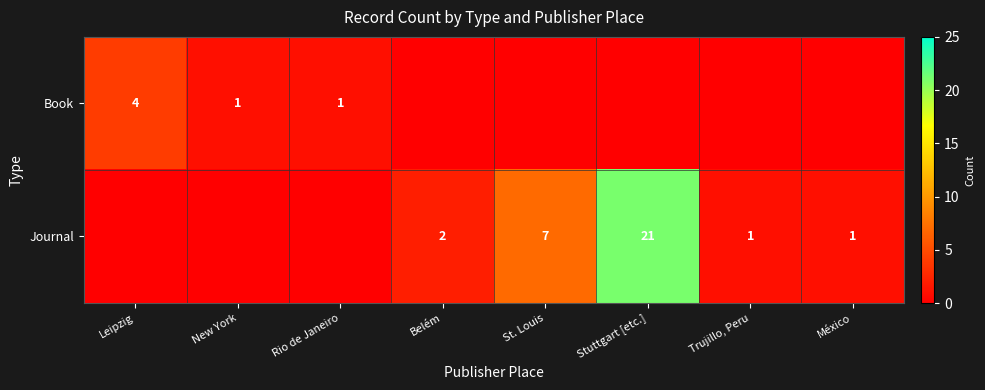

Is the value of Book at Leipzig greater than the value of Journal at Belém?

Yes